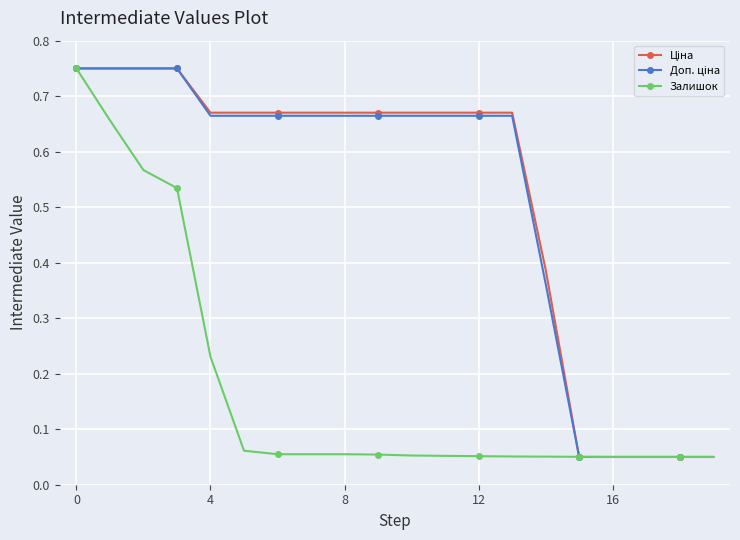

Rank the series by their maximum value, from highest to lowest.

Ціна, Доп. ціна, Залишок